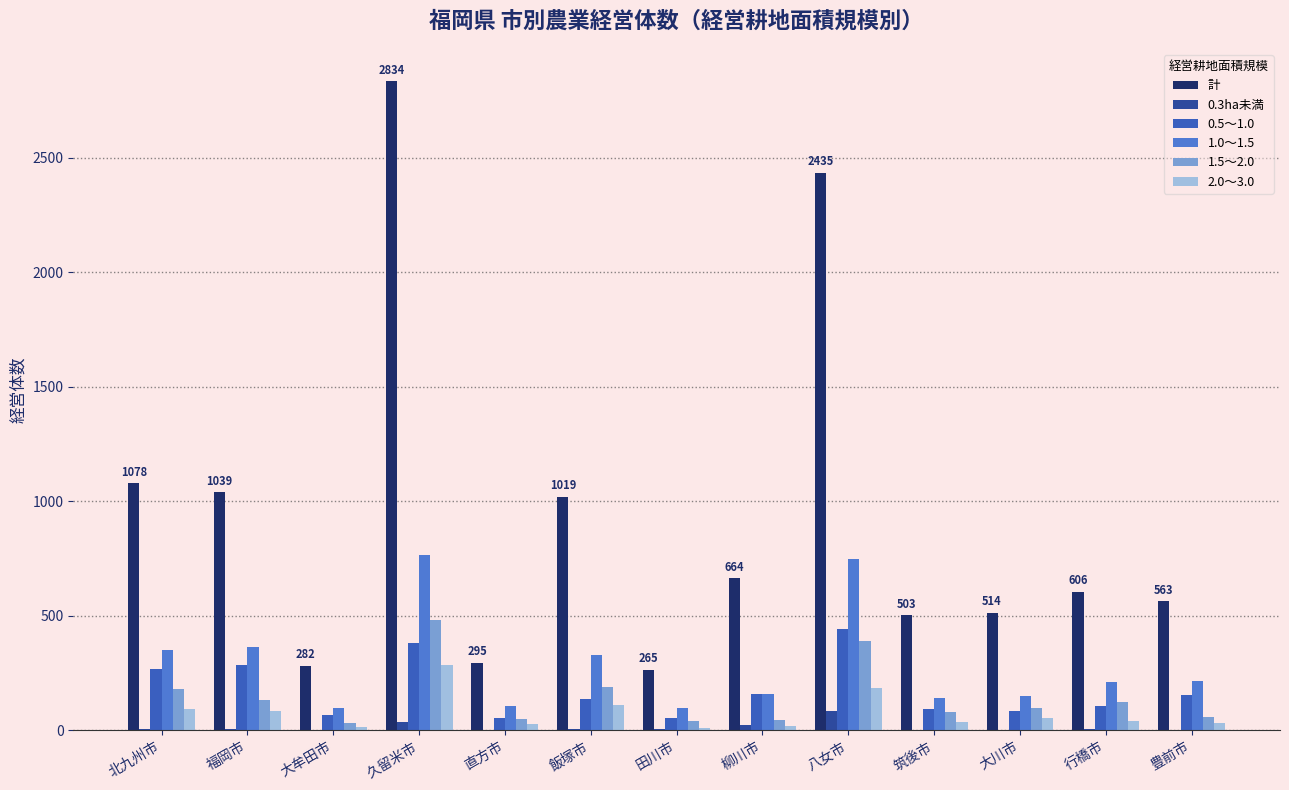

What is the spread (max minus min) of values at 八女市?

2351